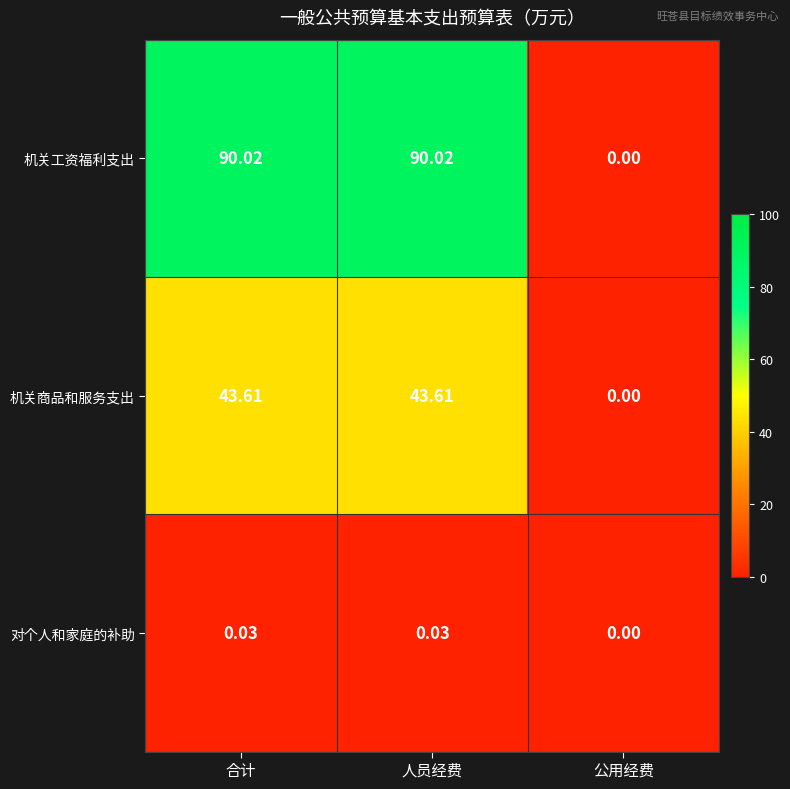

Where is 机关工资福利支出 nearest to the value 45?

公用经费